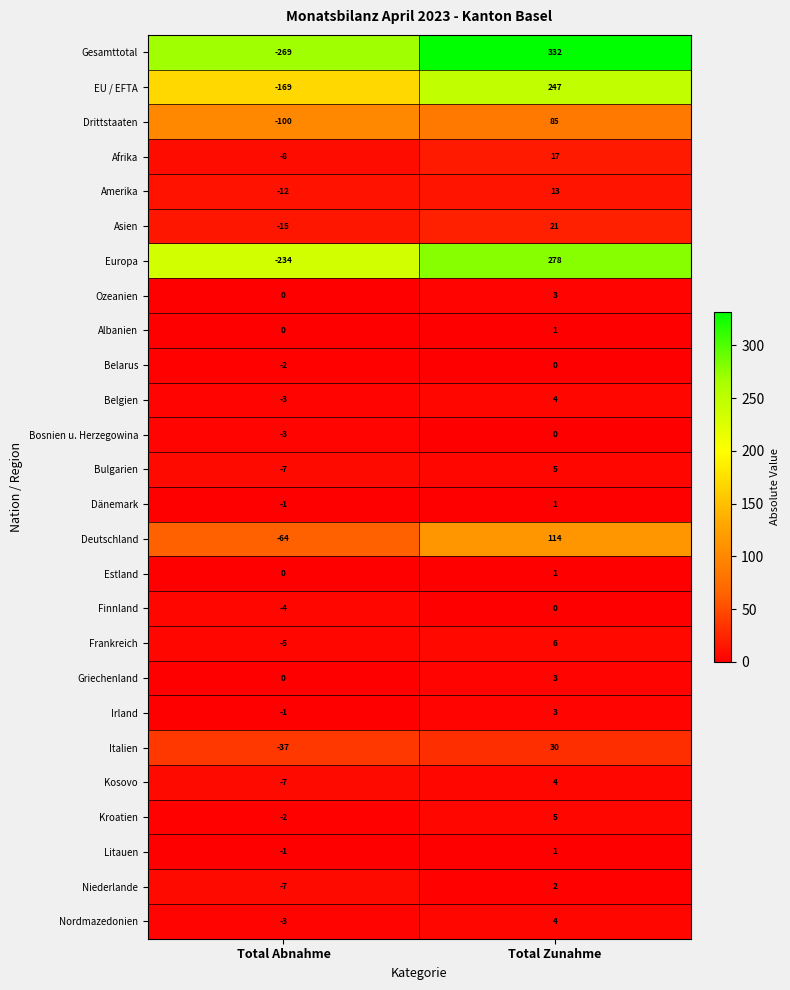

How many values in Drittstaaten are above zero?

1